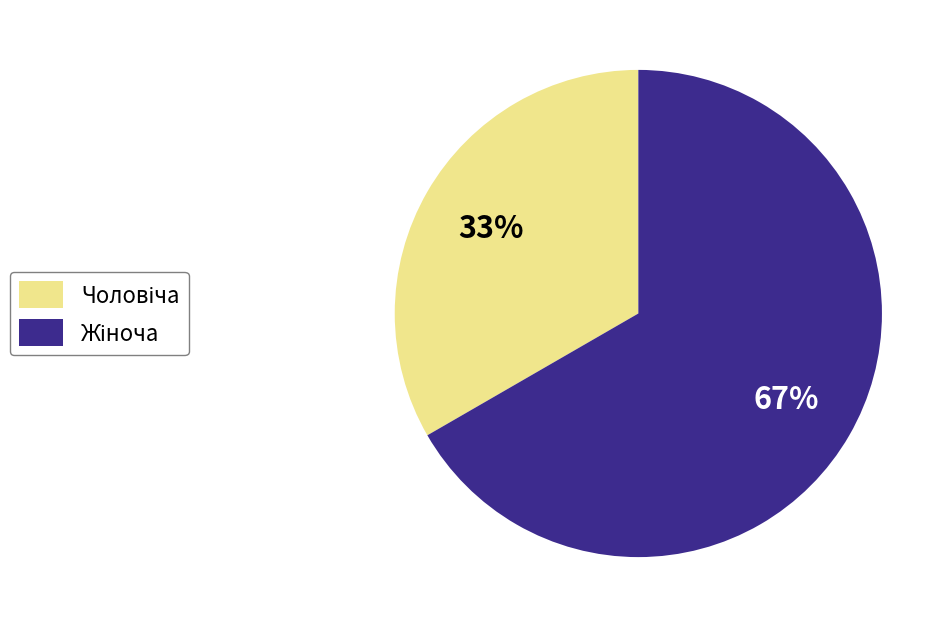

Is there a majority slice in this chart?

Yes